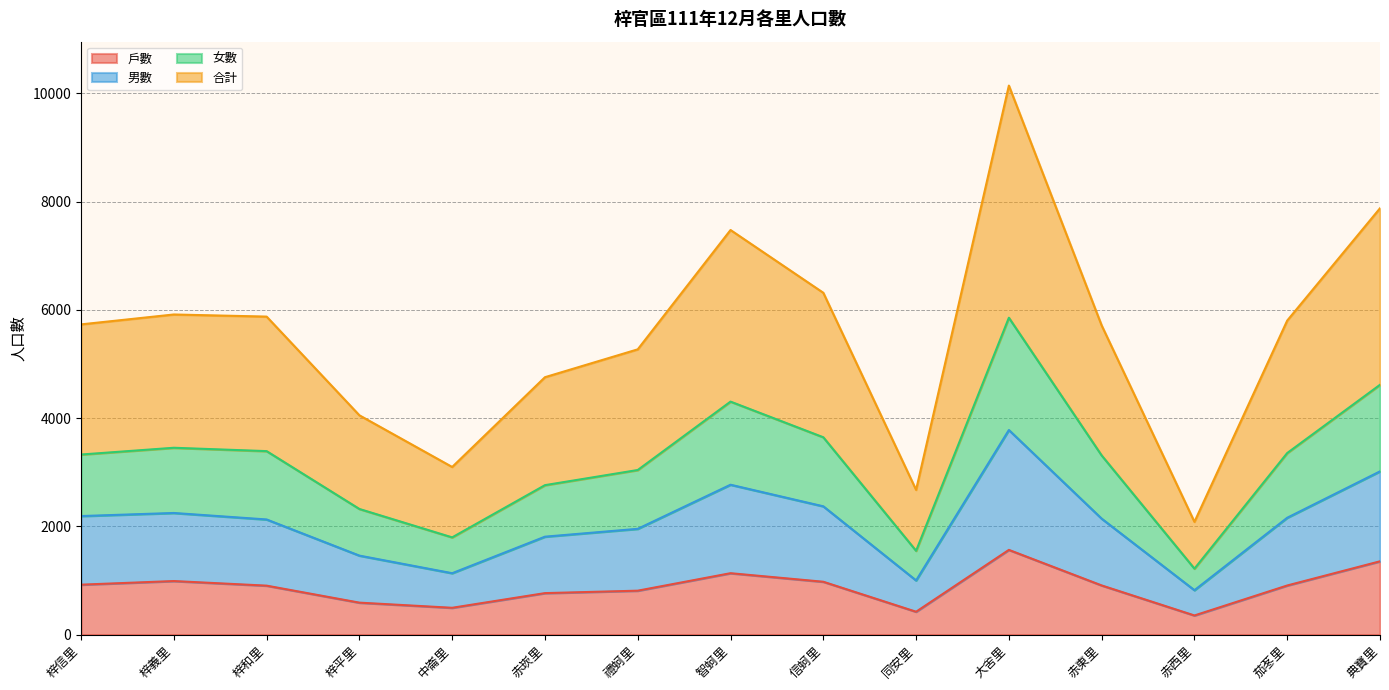

True or false: 戶數 has a value of 495 at 中崙里.

True